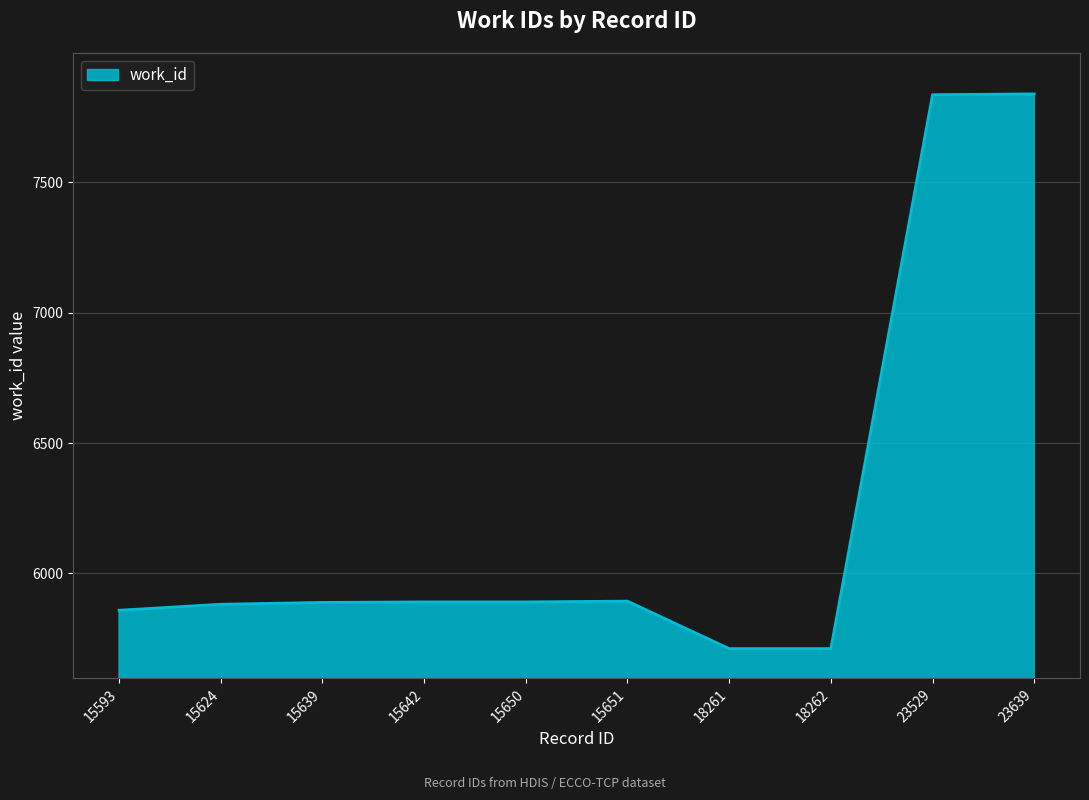

What is the ratio of the value at 15593 to the value at 15624?

1.0